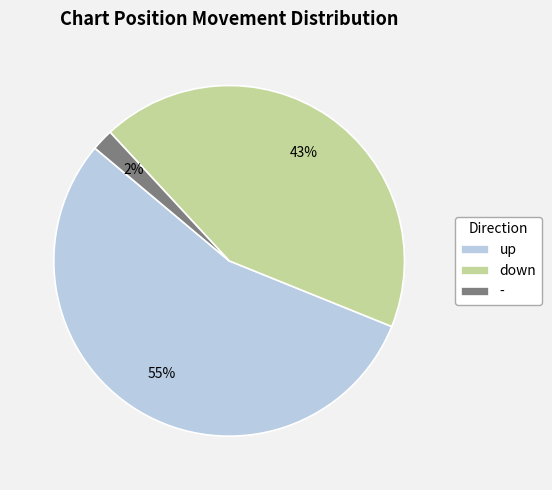

To the nearest percent, what is the difference between the largest and smallest slice percentages?

53%